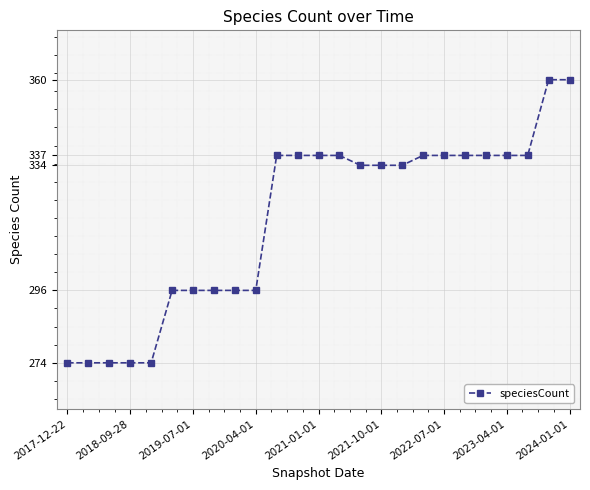

How many series are shown in this chart?

1